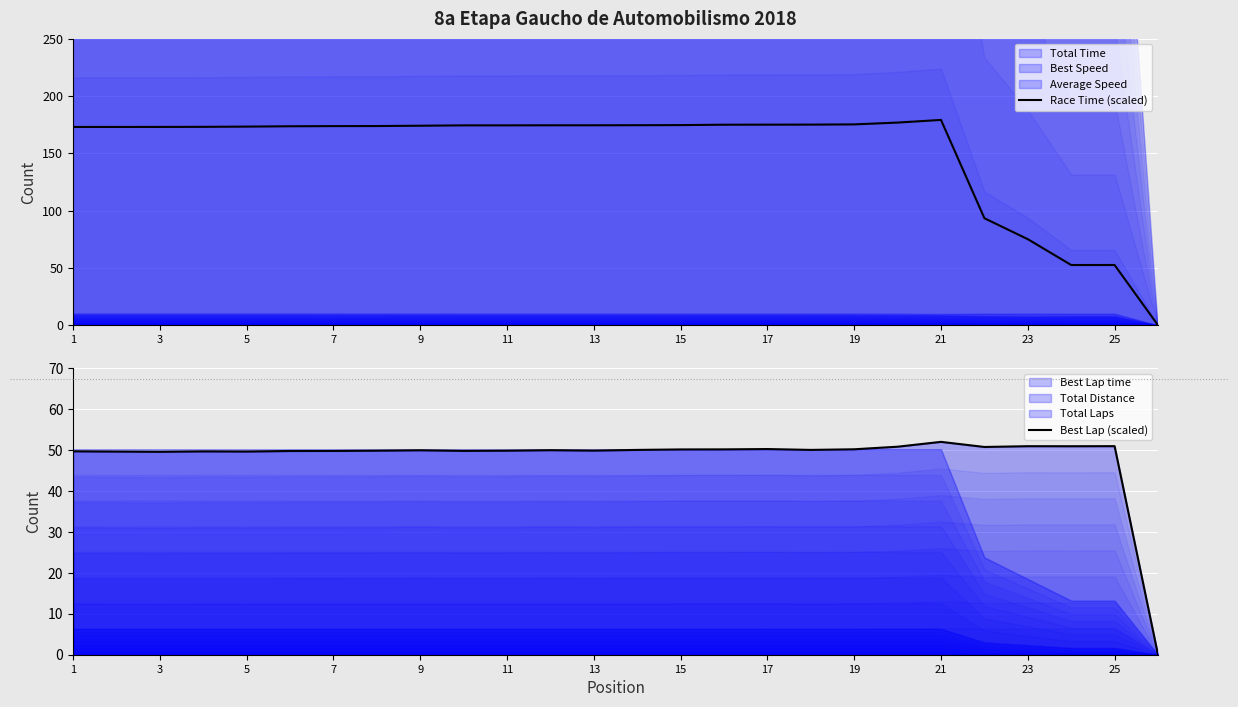

Count the number of categories in the chart.

26